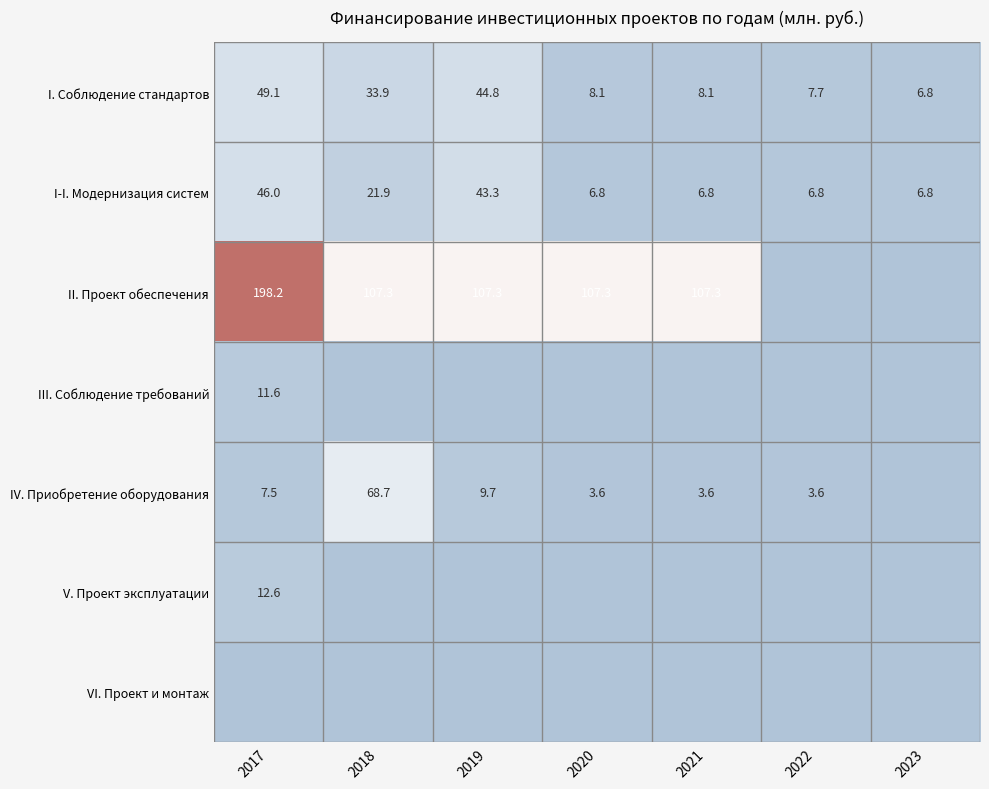

How many data points in I. Соблюдение стандартов are above 8?

5